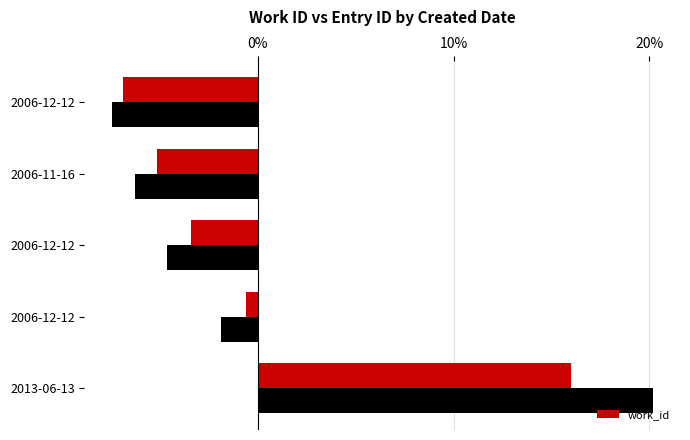

What are all the series names shown in the legend?

id, work_id